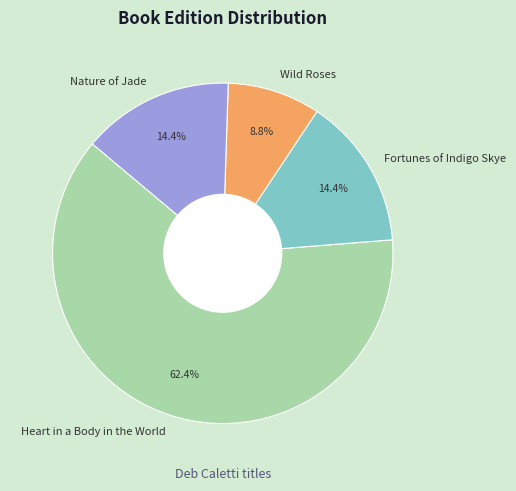

To the nearest percent, what is the difference between the Nature of Jade and Wild Roses slice percentages?

6%